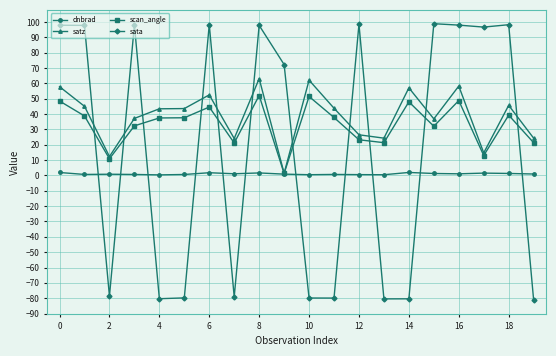

What is the difference between the second highest and minimum values in the scan_angle series?

50.2